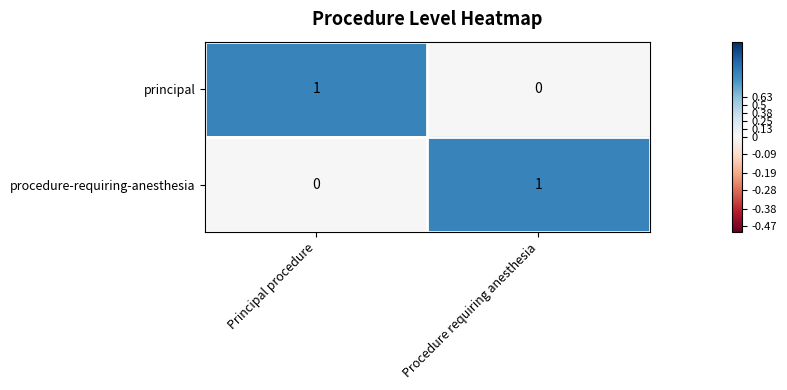

Rank the categories by procedure-requiring-anesthesia value from highest to lowest.

Procedure requiring anesthesia, Principal procedure